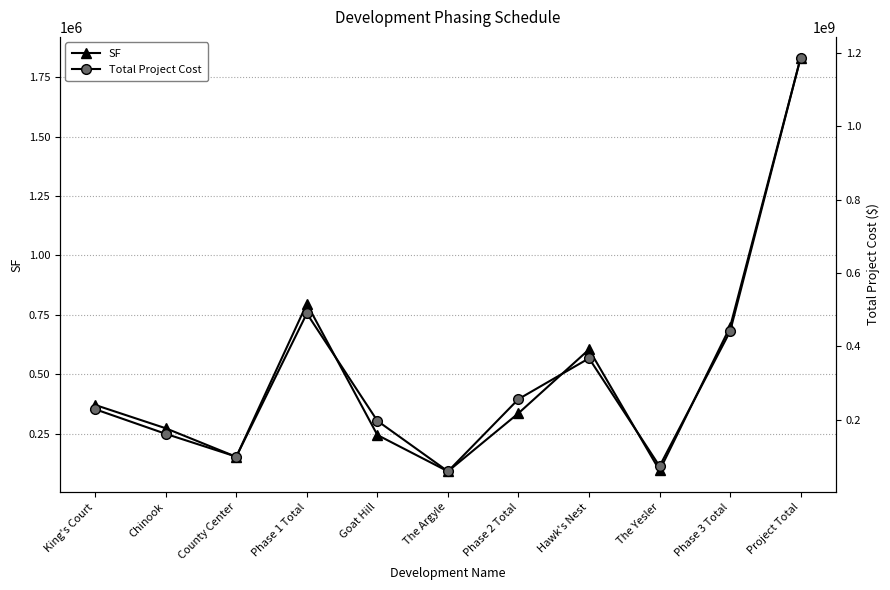

Rank the series by their maximum value, from highest to lowest.

Total Project Cost, SF